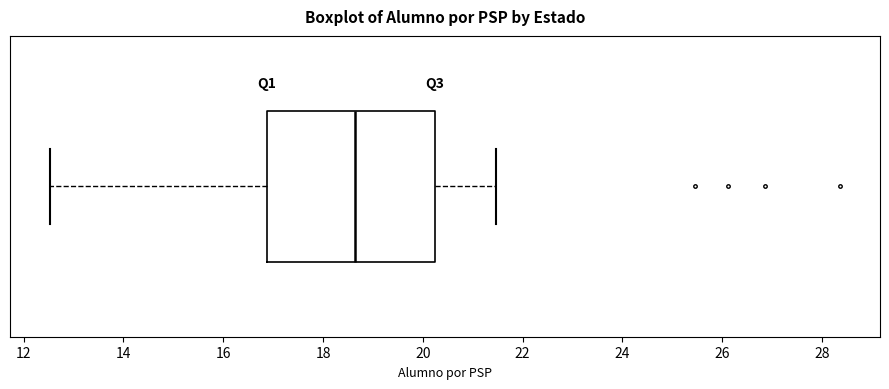

Read this box plot against the x-axis: the position of the median line, the range covered by the box, and the ends of both whiskers. The values are not printed on the chart, so give them approximately, as read against the axis.

median 18.6, box 16.8 to 20.2, whiskers 12.6 to 21.4